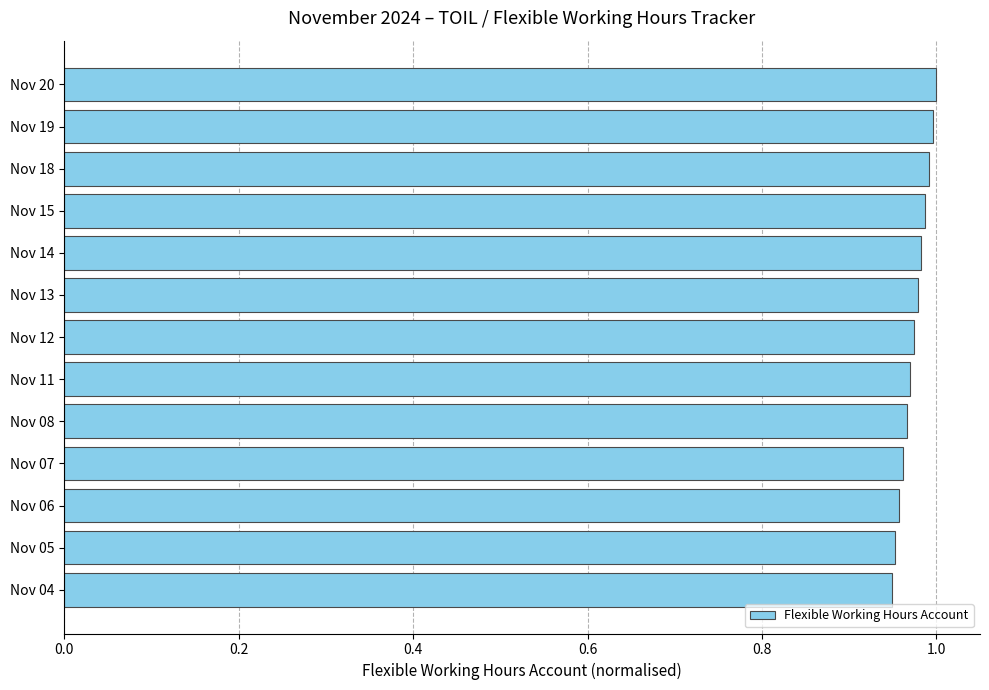

What is the sum of all values?

12.7